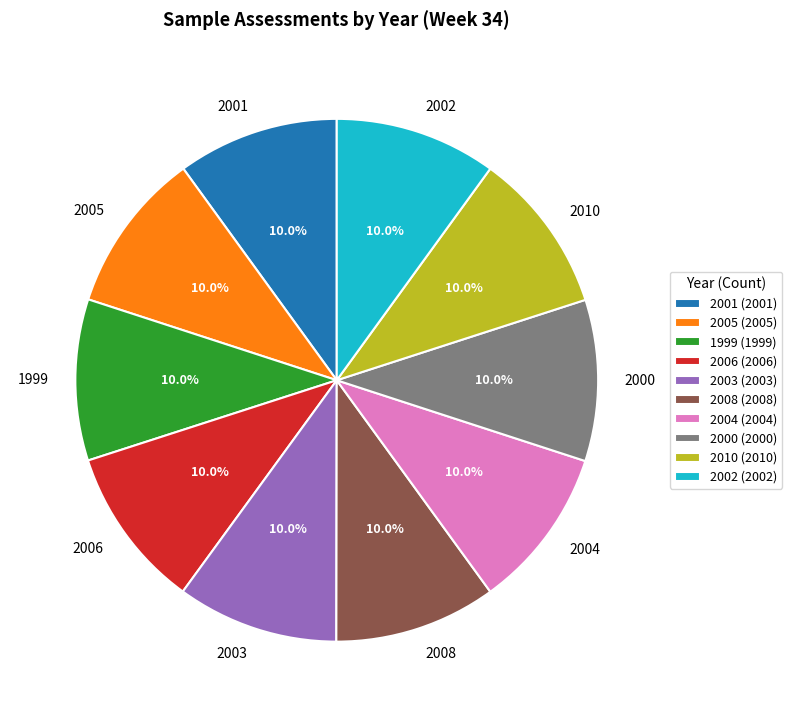

What portion of the pie excludes 2006?

90.0%